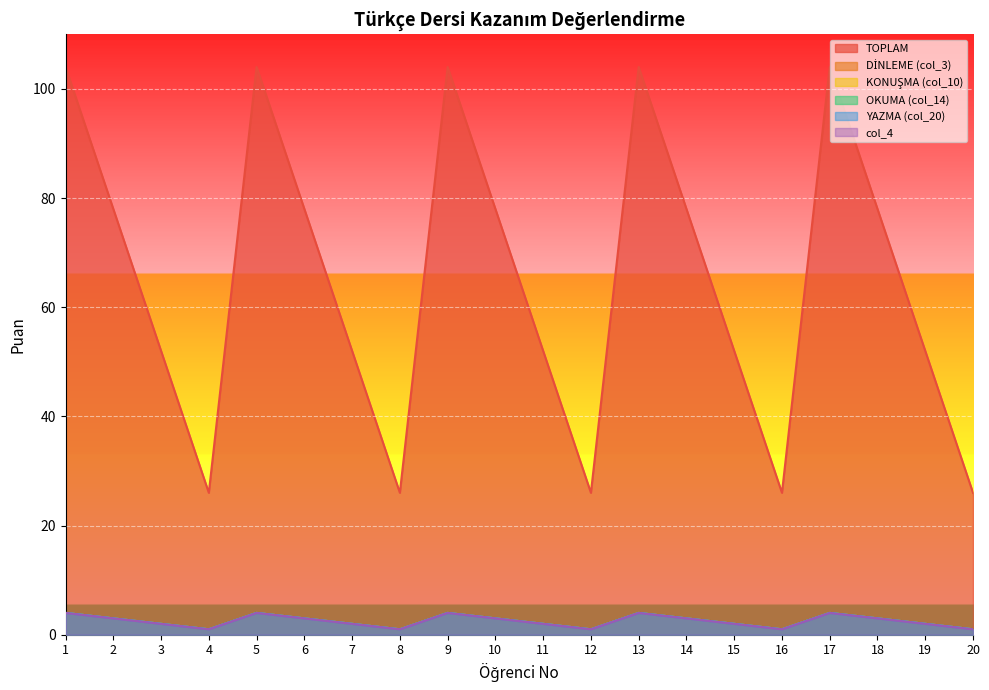

Where is the first local maximum for KONUŞMA (col_10)?

5